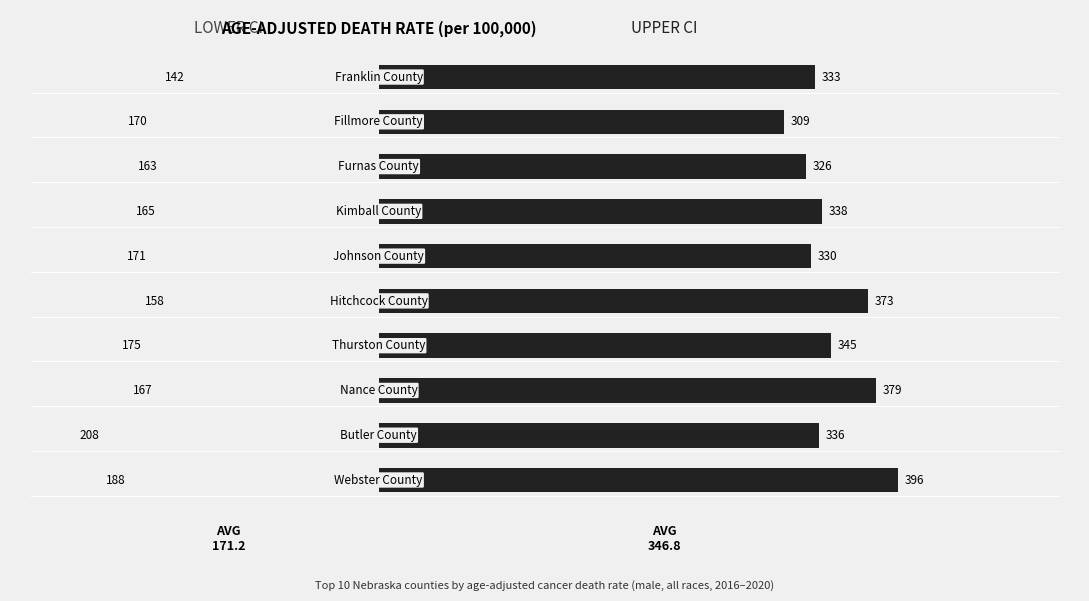

What is the value of the Lower CI bar at the 8th from the left?

163.4